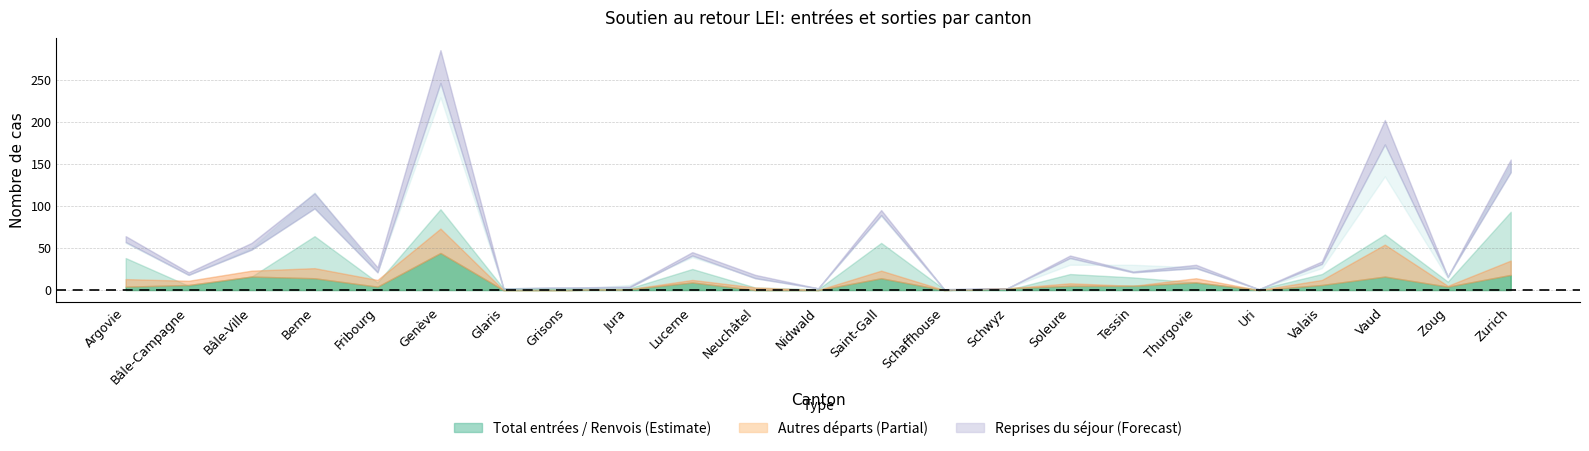

What is the lowest value of the Total entrées series?

1